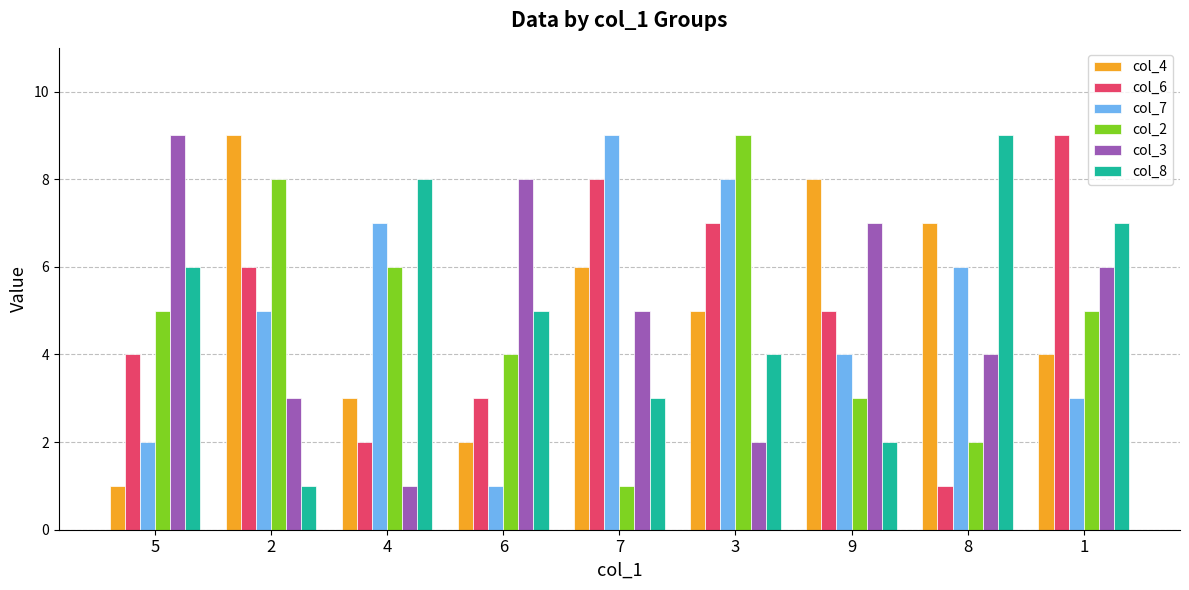

How many categories are shown in the chart?

9